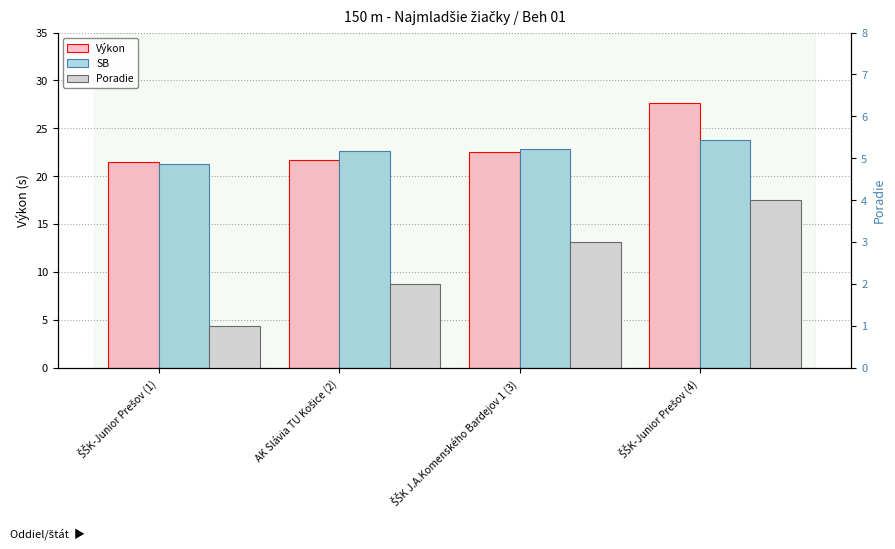

The Poradie series shows 1.2 at AK Slávia TU Košice (2). True or false?

False